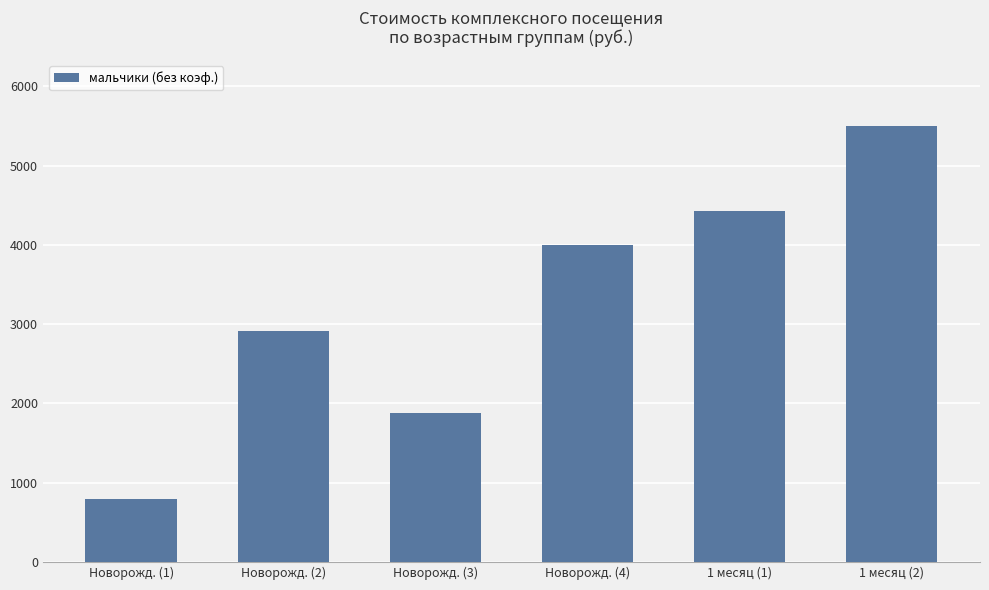

The value at 1 месяц (1) is 5813.1. True or false?

False